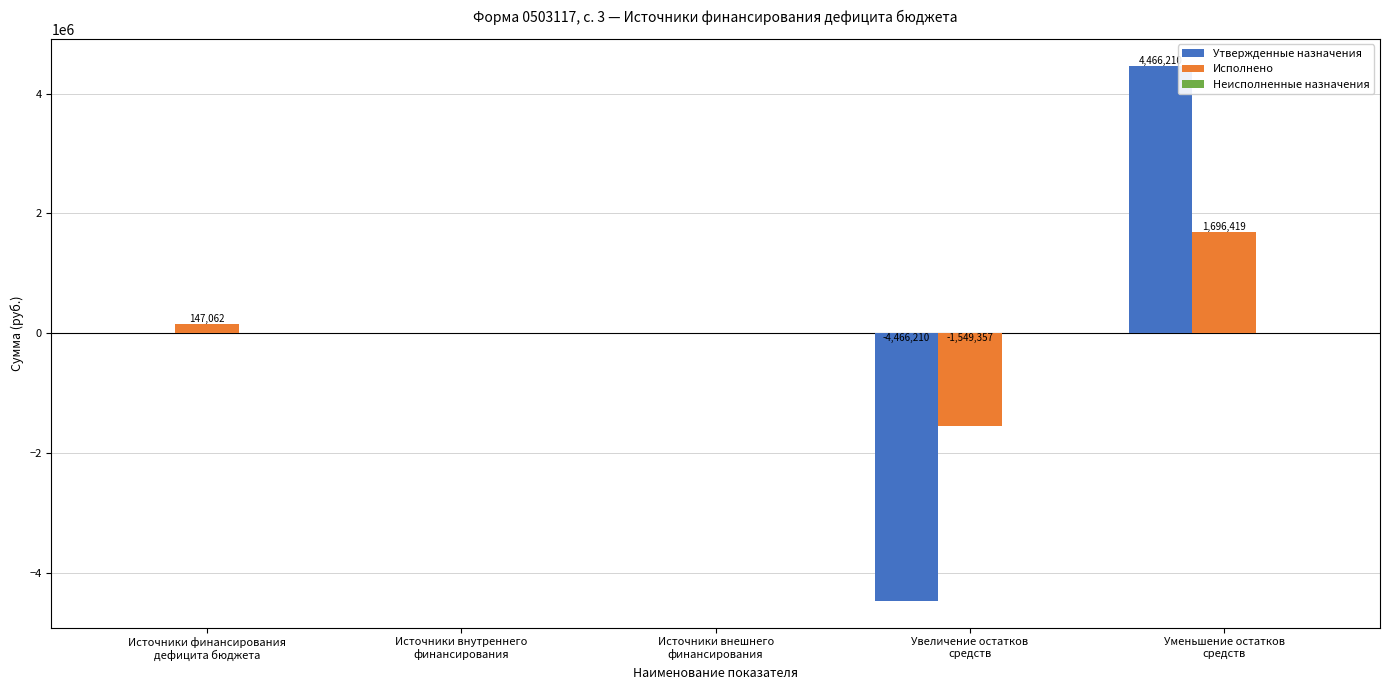

Which series has the largest total across all categories?

Исполнено